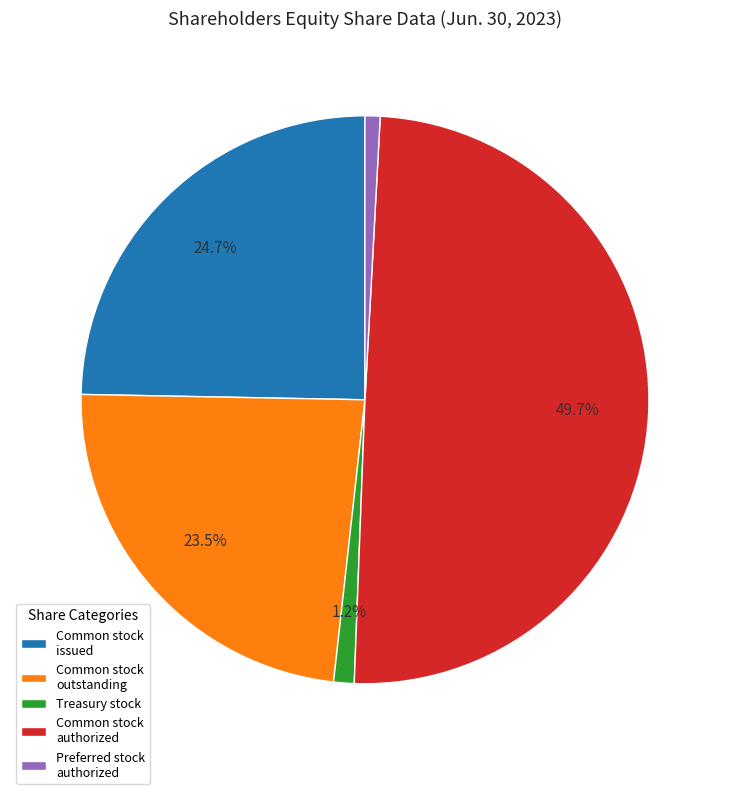

Do Treasury stock and Common stock authorized together represent more than half of the pie?

Yes